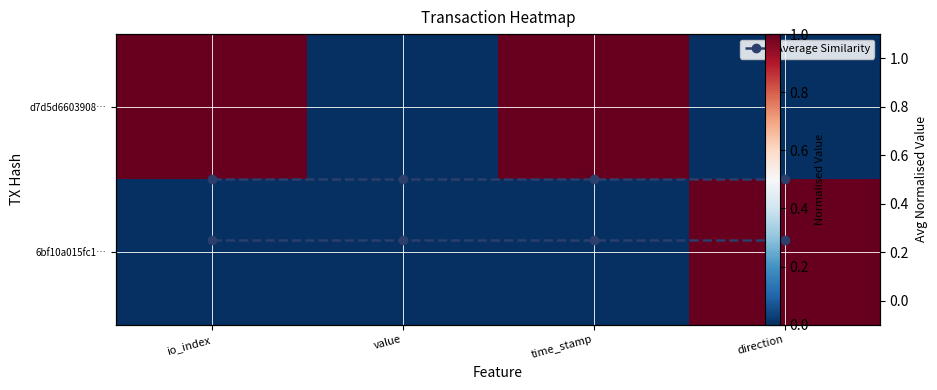

Count the number of categories in the chart.

4